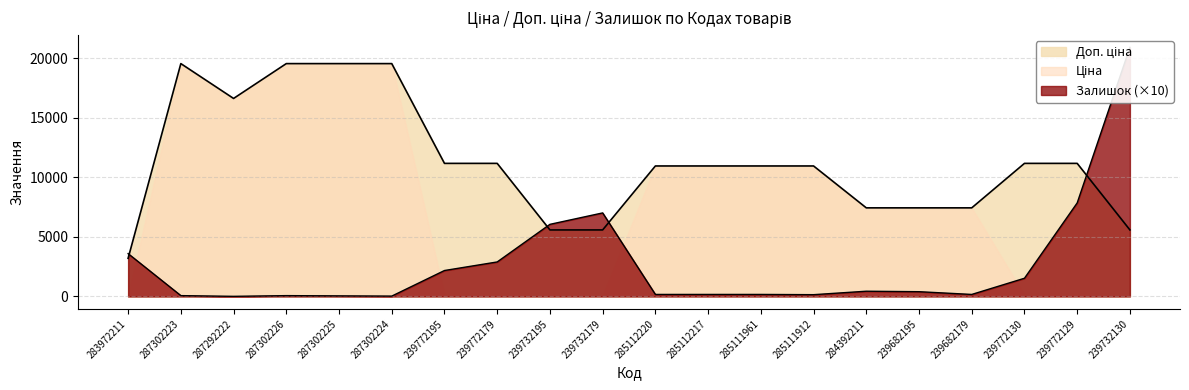

Is the value of Доп. ціна at 239732195 greater than the value of Залишок at 285112220?

Yes